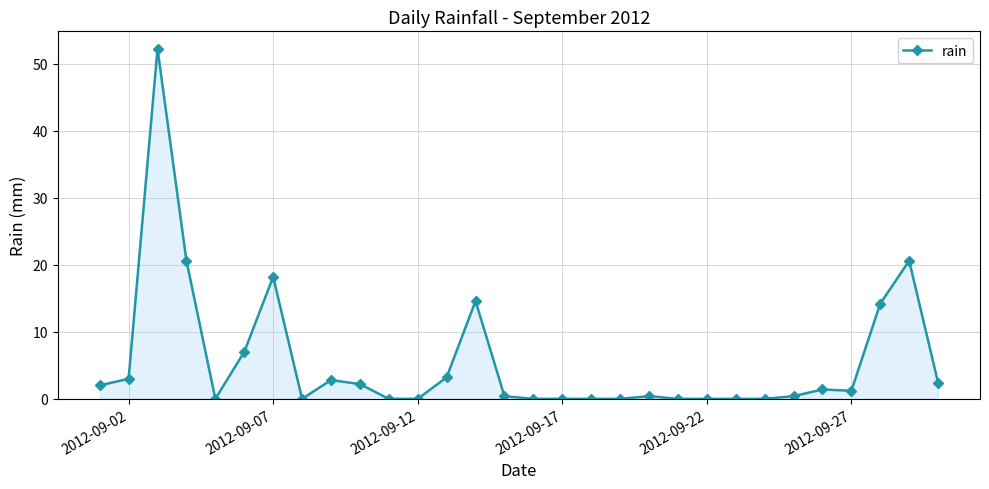

How many values are below 1?

15